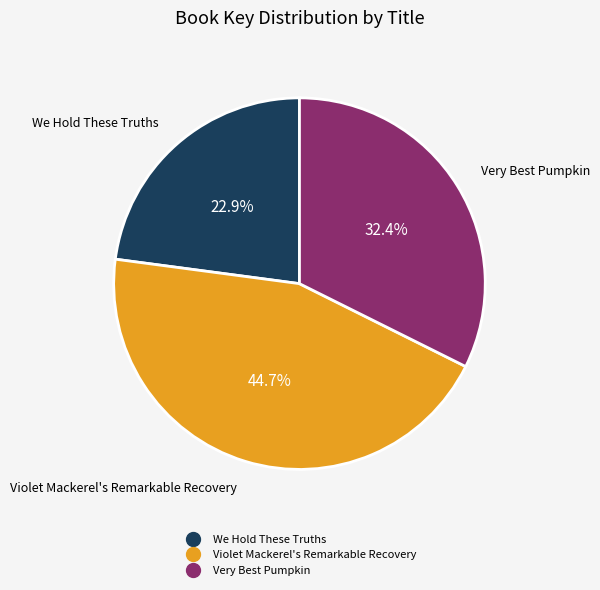

To the nearest percent, what percentage of the pie is Very Best Pumpkin?

32%